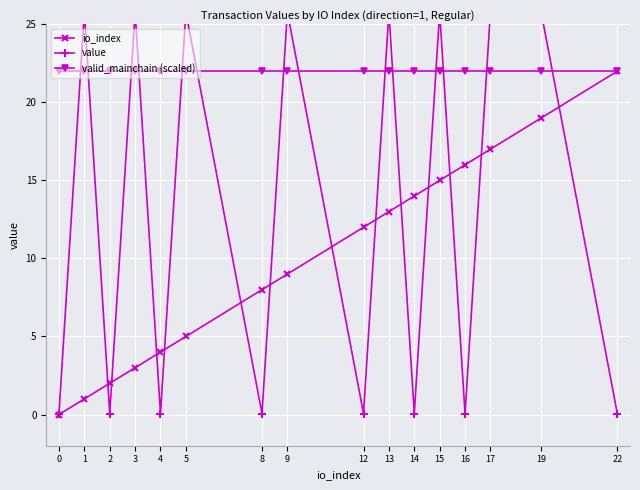

Reading left to right, list all the values displayed in this chart.

io_index: 0=0.0	1=1.0	2=2.0	3=3.0	4=4.0	5=5.0	8=8.0	9=9.0	12=12.0	13=13.0	14=14.0	15=15.0	16=16.0	17=17.0	19=19.0	22=22.0
value: 0=0.1	1=25.8	2=0.1	3=25.8	4=0.1	5=25.8	8=0.1	9=25.8	12=0.1	13=25.8	14=0.1	15=25.8	16=0.1	17=25.8	19=25.8	22=0.1
valid_mainchain (scaled): 0=22.0	1=22.0	2=22.0	3=22.0	4=22.0	5=22.0	8=22.0	9=22.0	12=22.0	13=22.0	14=22.0	15=22.0	16=22.0	17=22.0	19=22.0	22=22.0